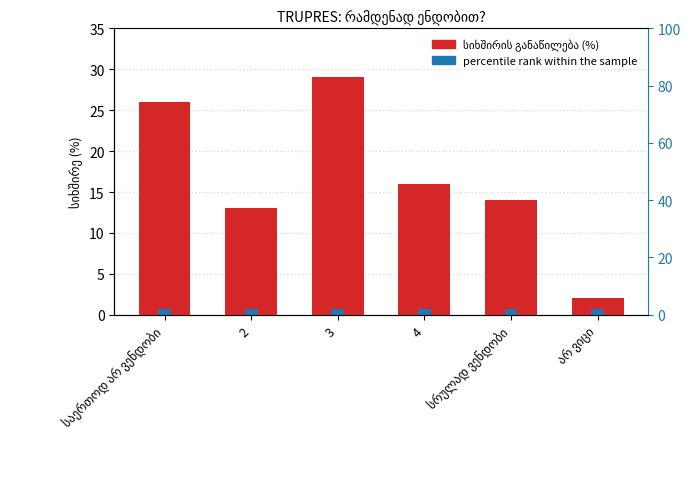

What is the difference between the second highest and minimum values?

24